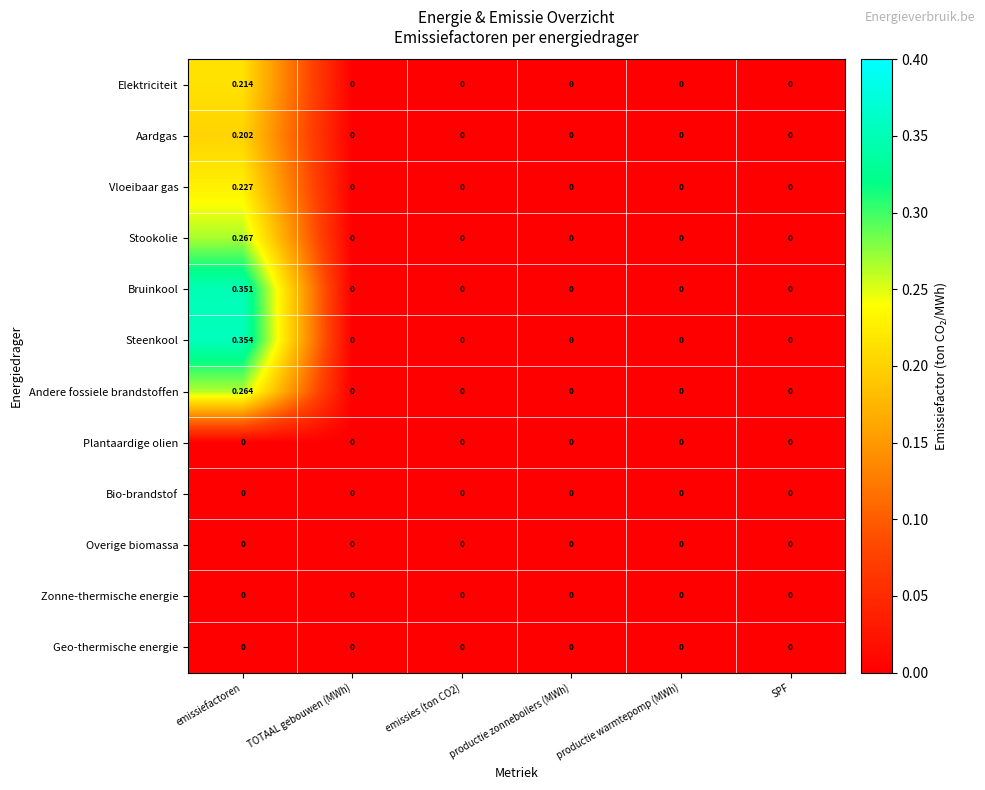

At which label does Steenkool reach its peak?

emissiefactoren